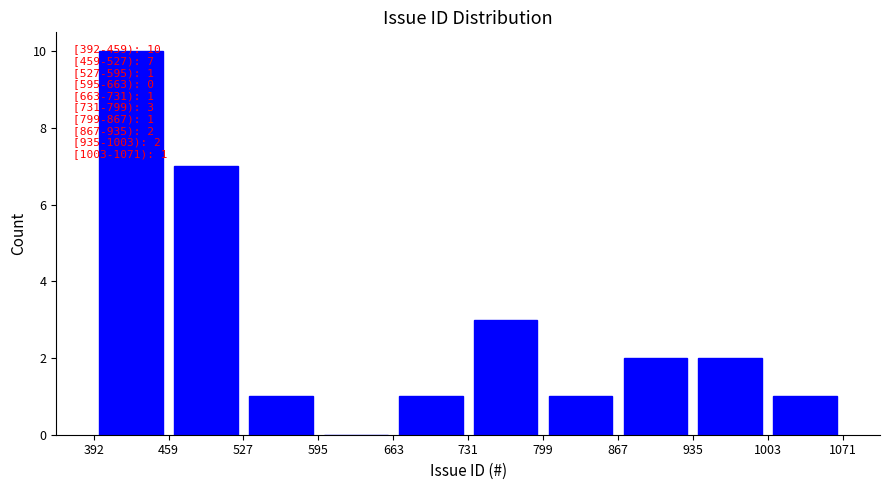

Which range on the x-axis has the tallest bar?

392 to 459